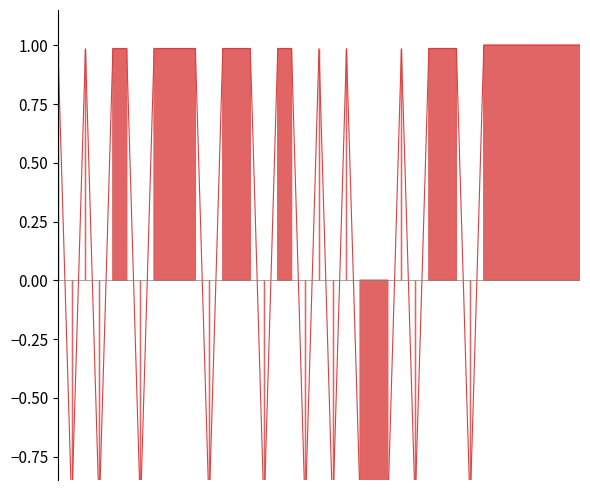

How many series are shown in this chart?

1